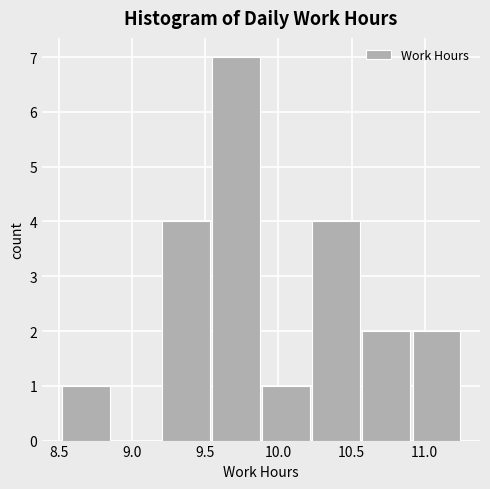

Reading left to right, list every bar in this chart as the range it spans on the x-axis followed by its height. Neither the bar edges nor the heights are printed on the chart, so give them approximately, as read against the axes.

8.50 to 8.85: 1
8.85 to 9.20: 0
9.20 to 9.55: 4
9.55 to 9.90: 7
9.90 to 10.25: 1
10.25 to 10.60: 4
10.60 to 10.90: 2
10.90 to 11.25: 2